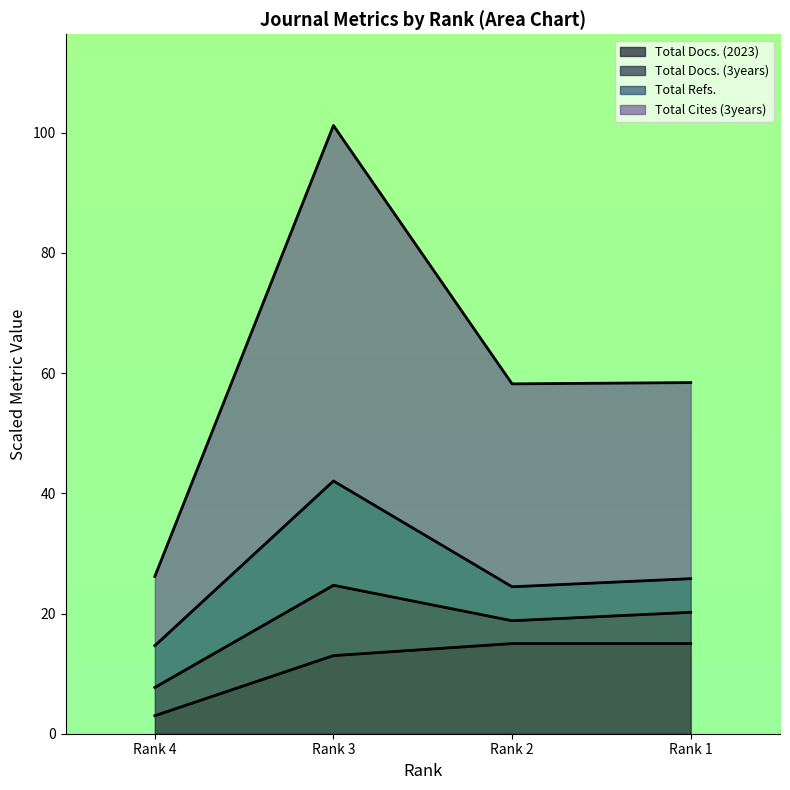

What is the lowest value of the Total Docs. (2023) series?

3.0